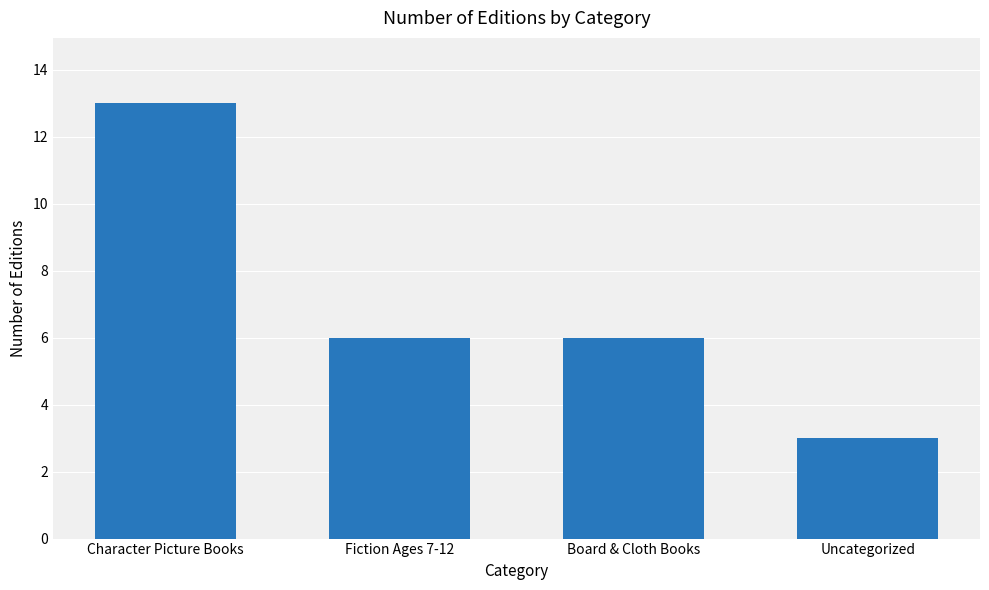

Is it true that the value at Uncategorized is 3?

True